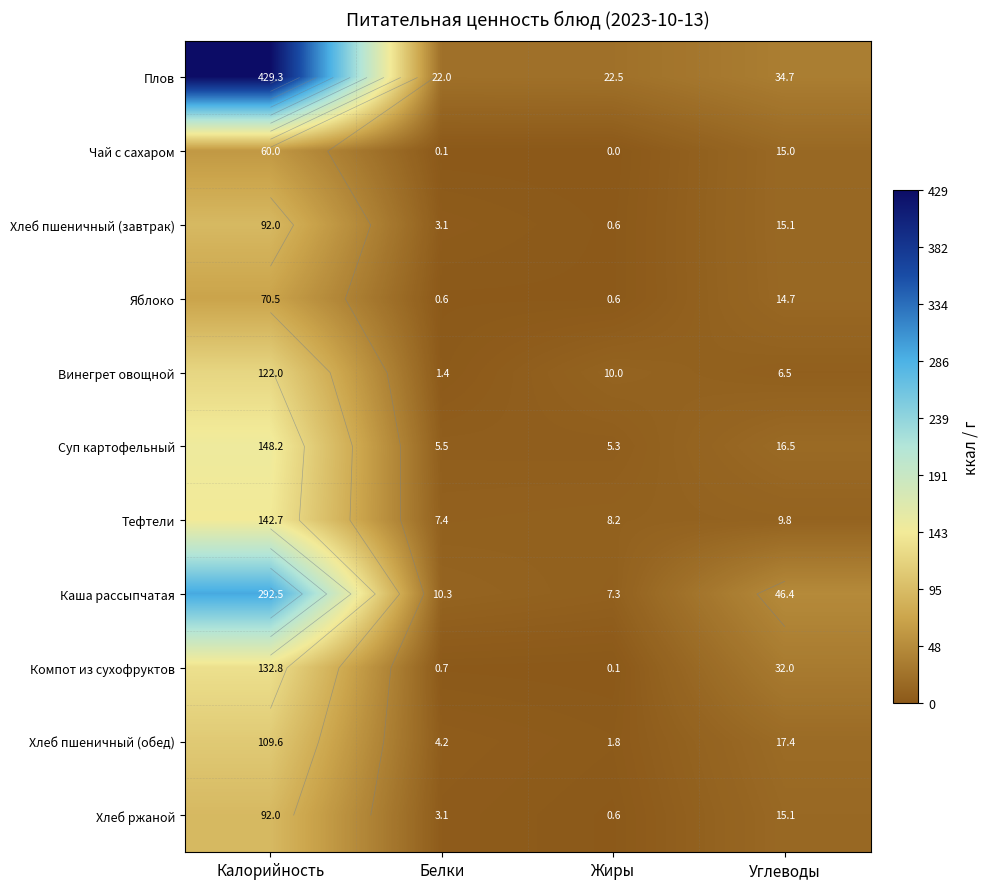

At which label does Винегрет овощной reach its peak?

Калорийность